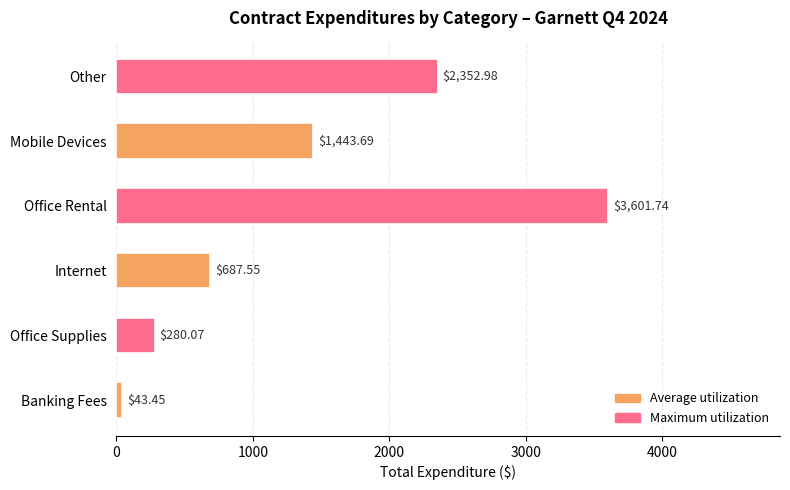

What is the difference between the second highest and minimum values in the Average utilization series?

644.1